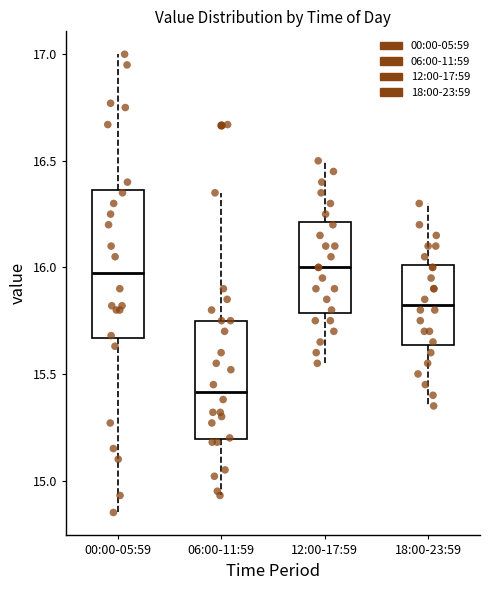

Which box is the tallest, from its lower edge to its upper edge?

00:00-05:59